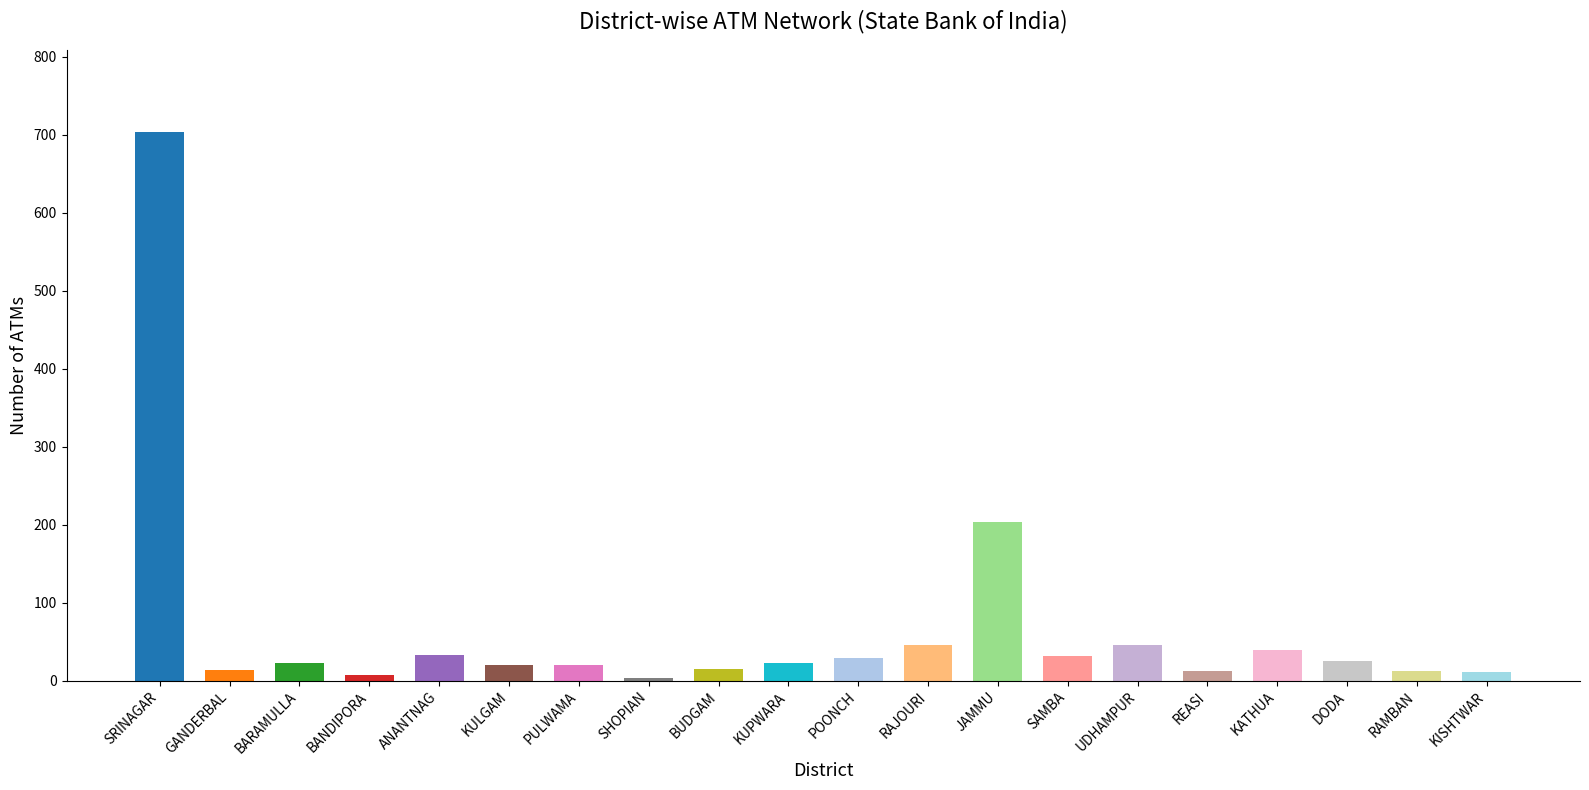

The value at JAMMU is 305. True or false?

False